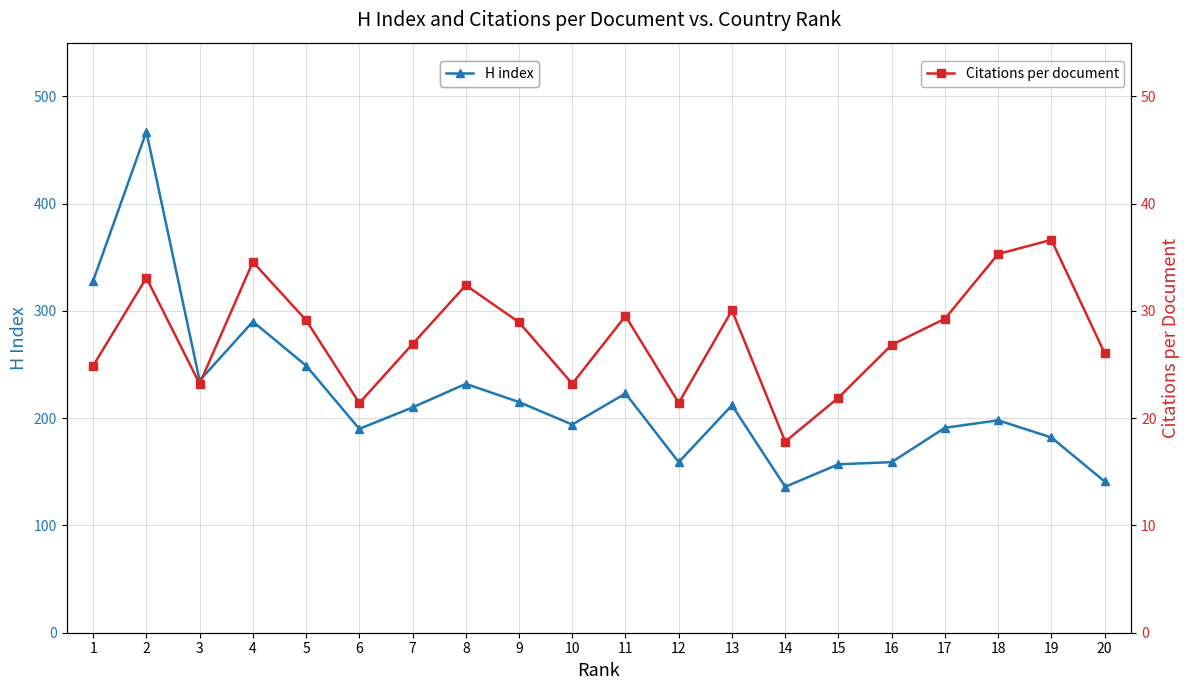

In H index, how many points are lower than both neighbors (excluding endpoints)?

5